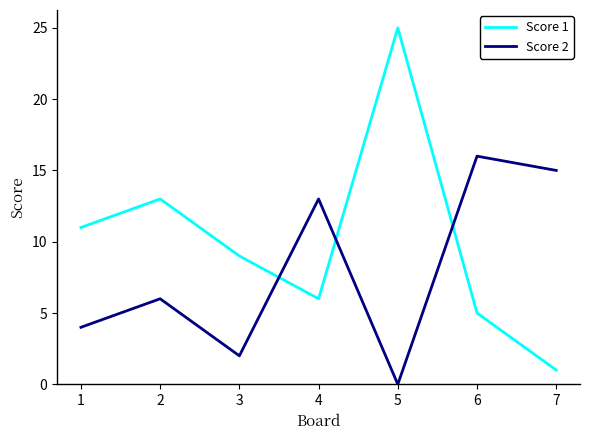

What are all the series names shown in the legend?

Score 1, Score 2